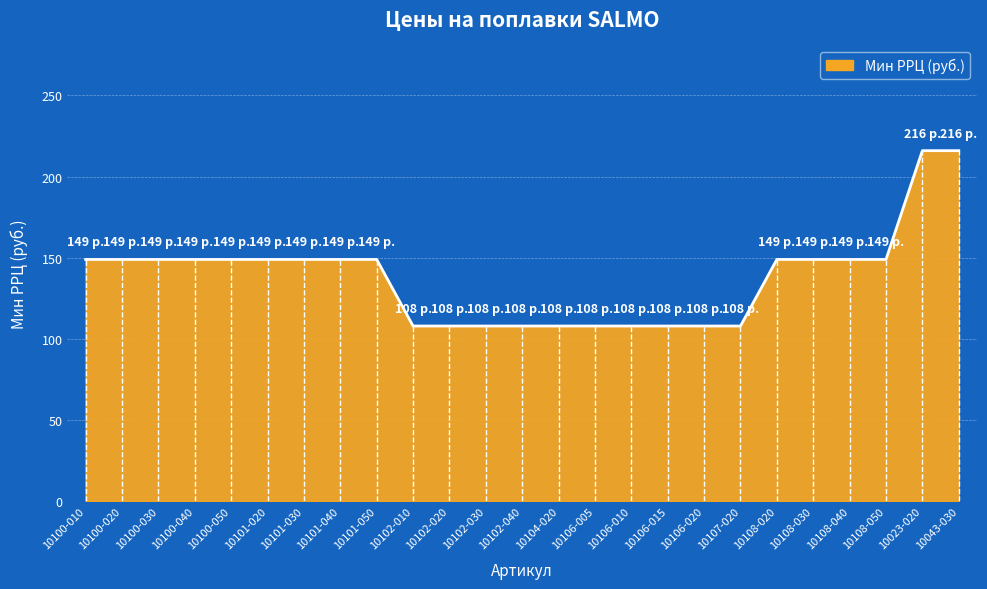

What is the difference between the maximum and minimum values?

108